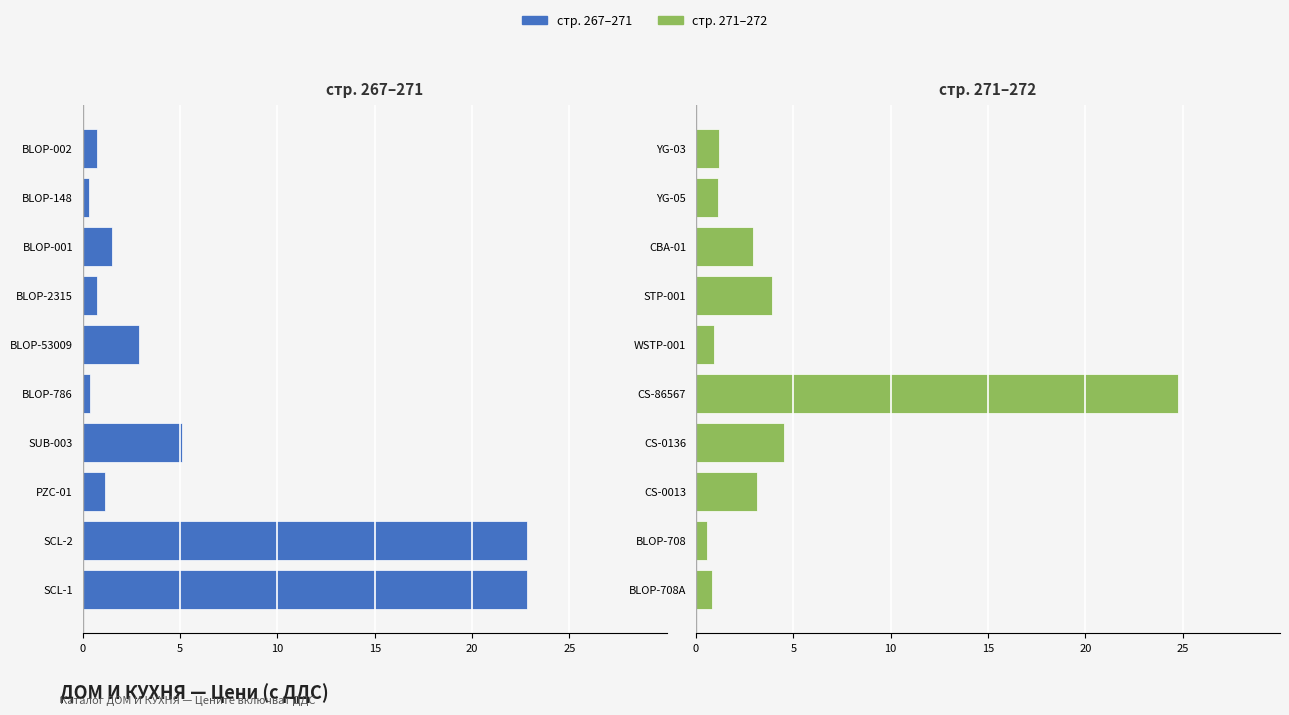

What is the difference between the second highest and minimum values in the стр. 271–272 series?

4.0